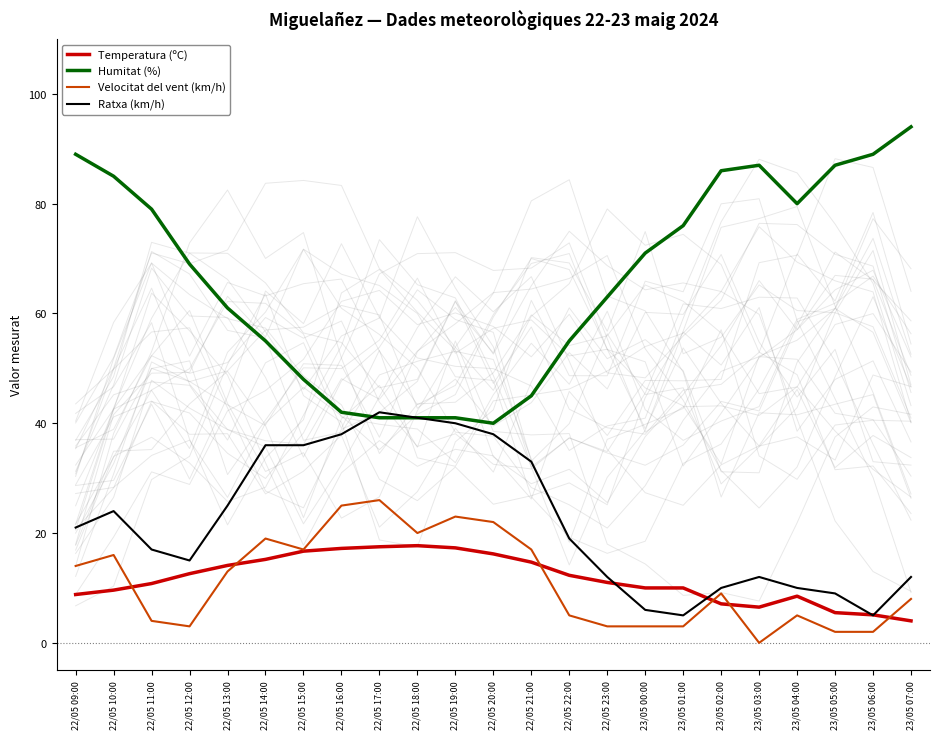

List the labels in order of Ratxa (km/h) value, largest first.

22/05 17:00, 22/05 18:00, 22/05 19:00, 22/05 16:00, 22/05 20:00, 22/05 14:00, 22/05 15:00, 22/05 21:00, 22/05 13:00, 22/05 10:00, 22/05 09:00, 22/05 22:00, 22/05 11:00, 22/05 12:00, 22/05 23:00, 23/05 03:00, 23/05 07:00, 23/05 02:00, 23/05 04:00, 23/05 05:00, 23/05 00:00, 23/05 01:00, 23/05 06:00